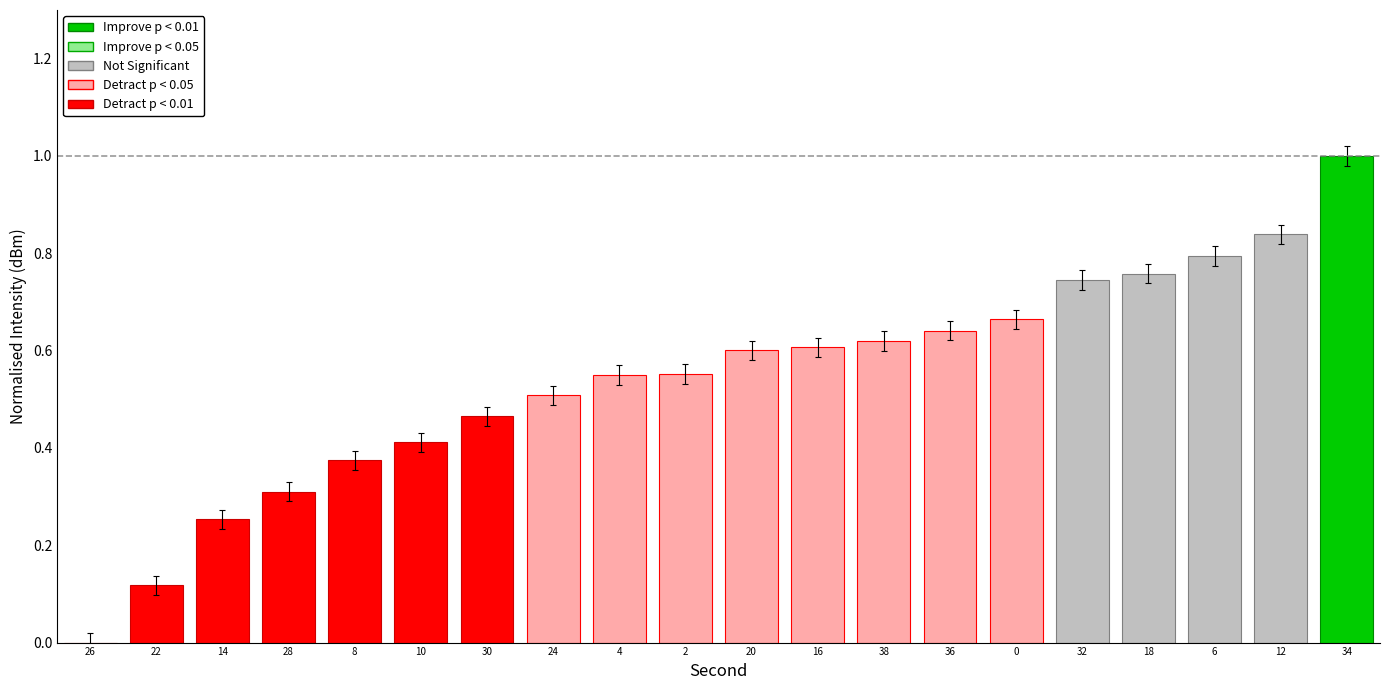

What is the sum of all values?

10.8